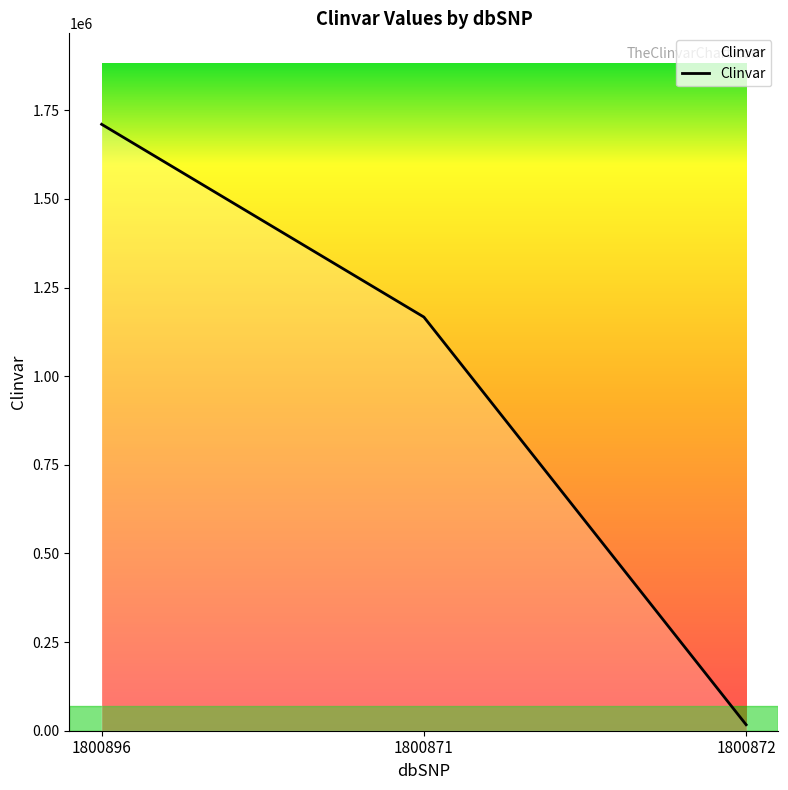

At which label does the data first exceed 1166836?

1800896